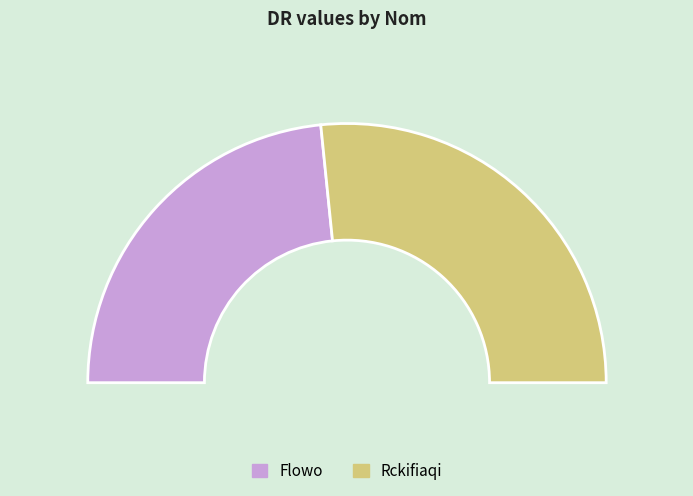

How many slices are in this pie chart?

2